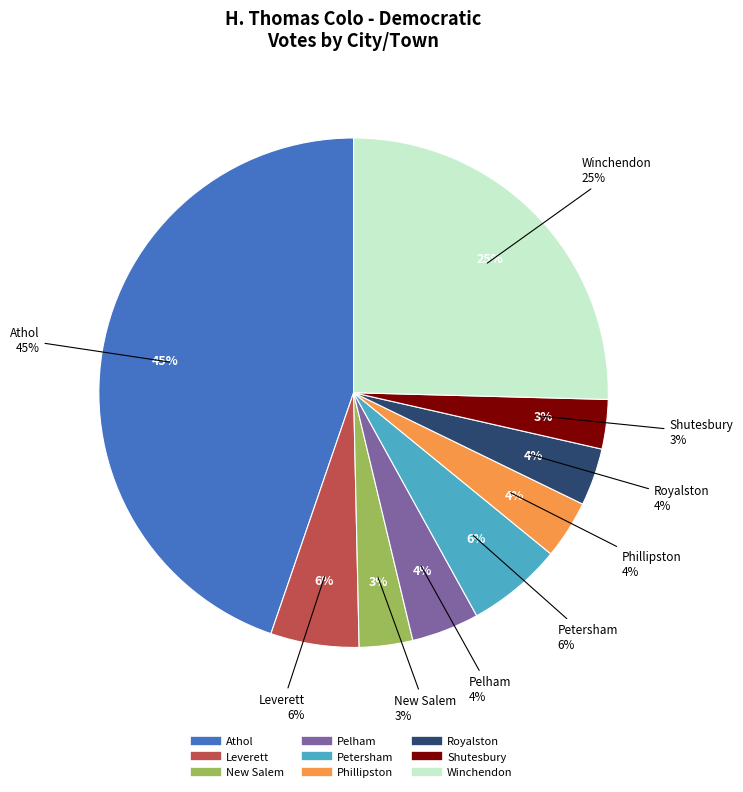

To the nearest percent, what portion does Pelham represent?

4%